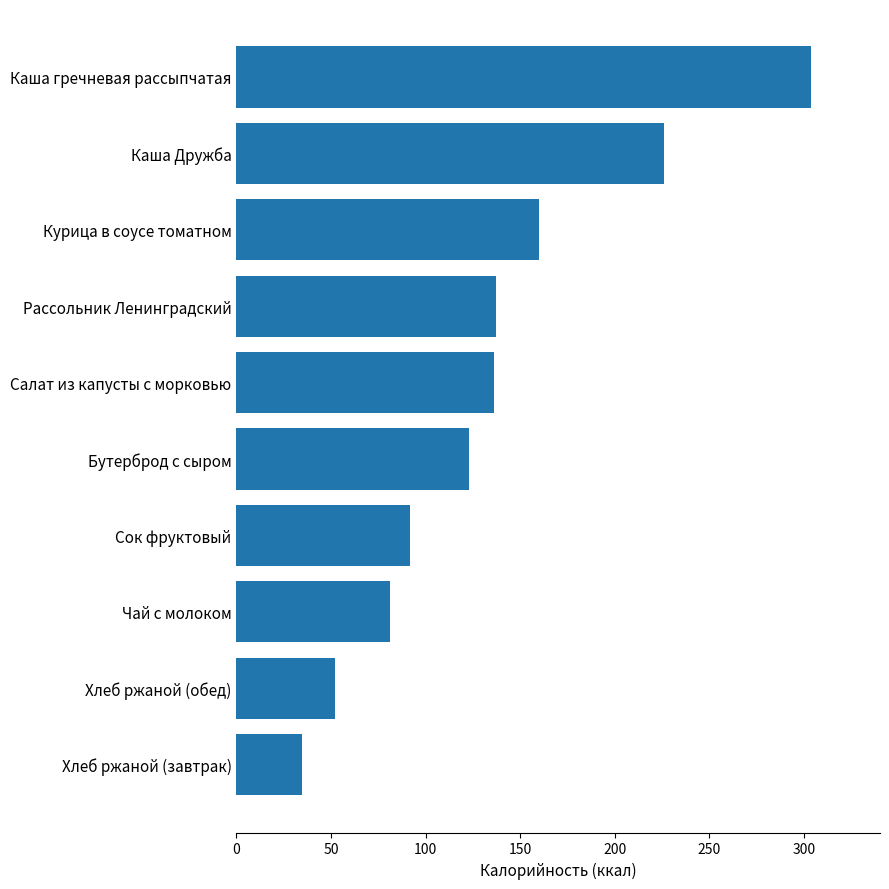

Where is the data nearest to the value 169?

Курица в соусе томатном